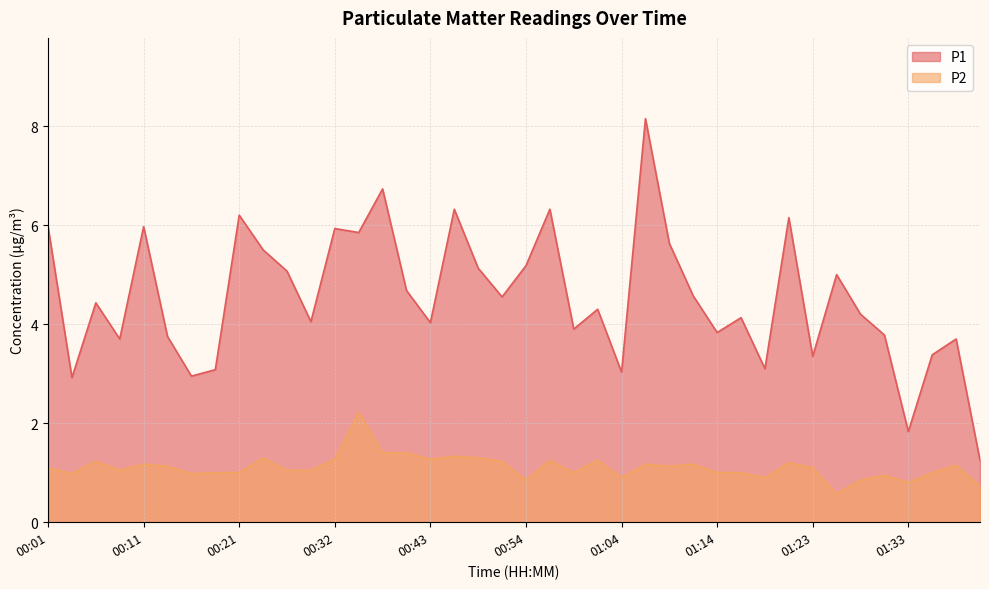

True or false: P1 and P2 intersect in this chart.

False